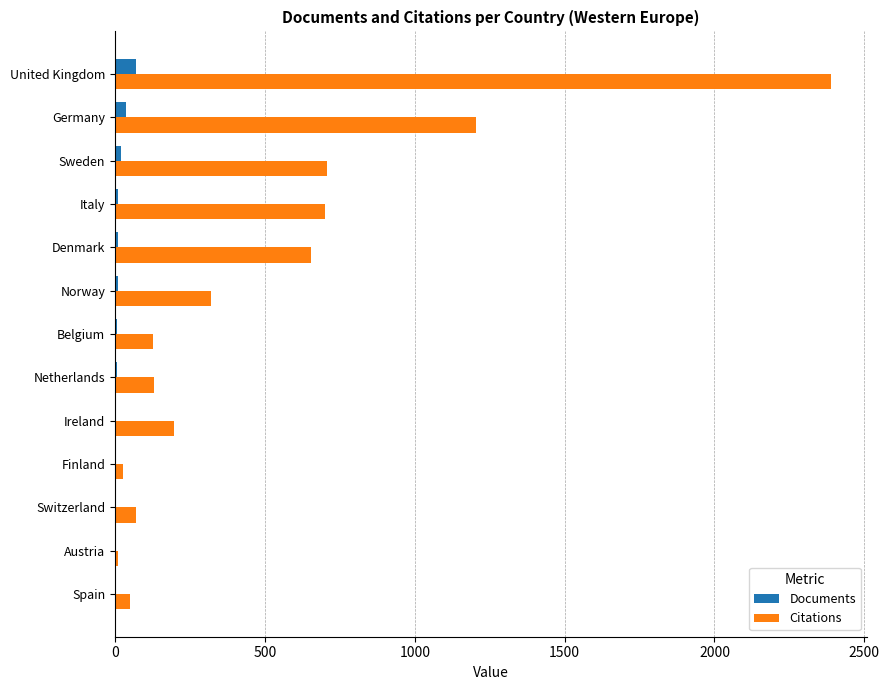

Which series has the largest total across all categories?

Citations